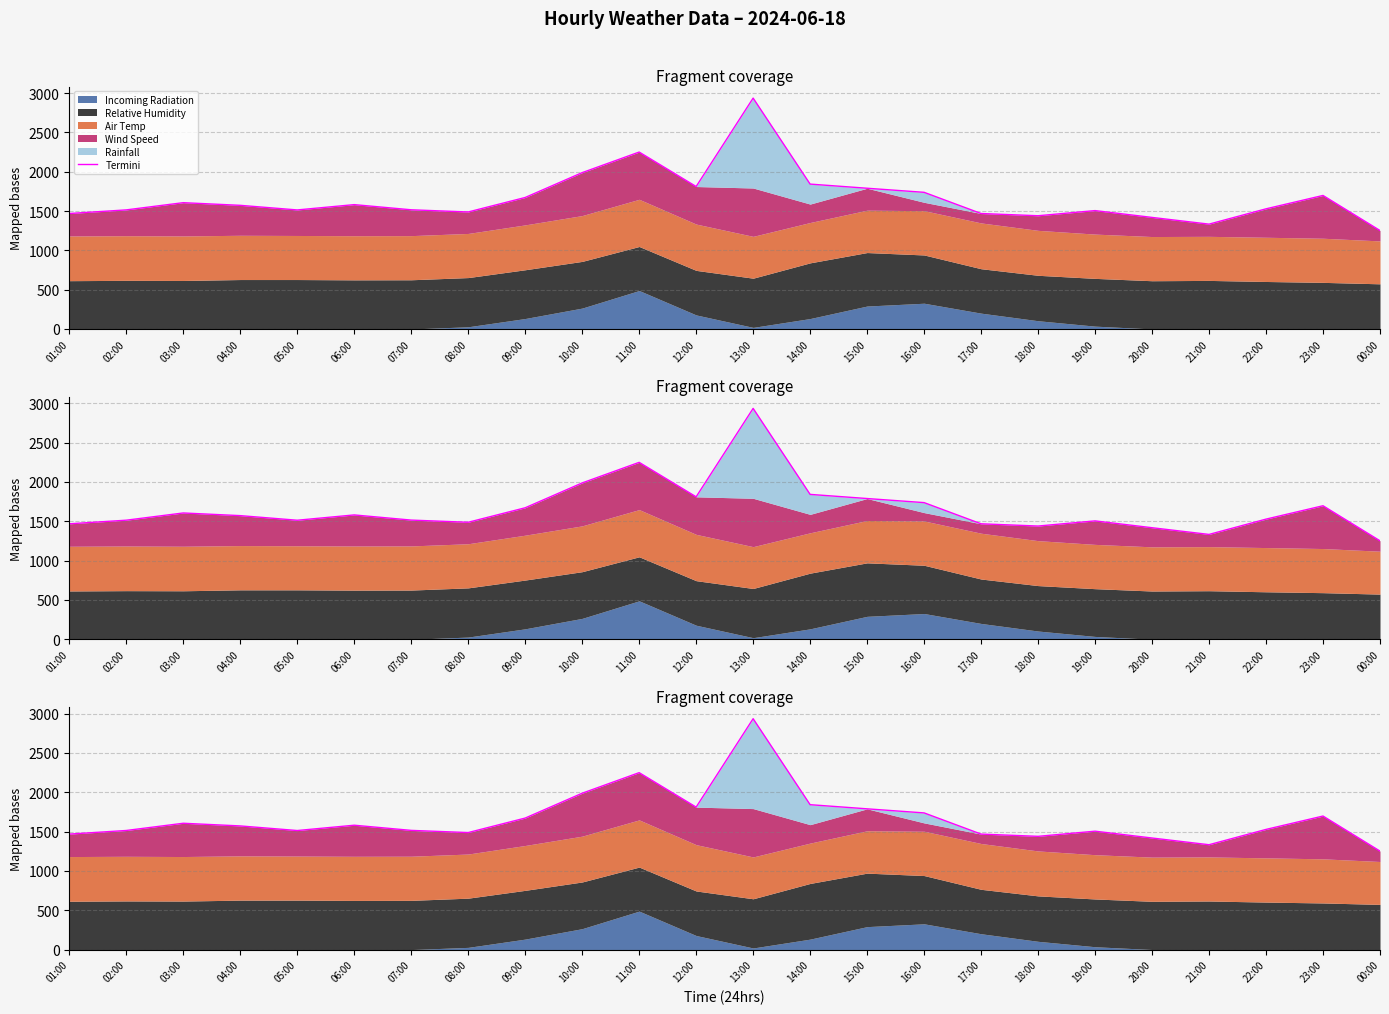

Reading right to left, list all the values displayed in this chart.

00:00=1252.1	23:00=1697.7	22:00=1527.7	21:00=1333.1	20:00=1418.5	19:00=1505.3	18:00=1439.8	17:00=1468.3	16:00=1737.6	15:00=1789.5	14:00=1842.2	13:00=2935.4	12:00=1811.3	11:00=2249.5	10:00=1987.8	09:00=1671.9	08:00=1487.8	07:00=1515.5	06:00=1581.1	05:00=1513.6	04:00=1572.1	03:00=1606.0	02:00=1514.2	01:00=1468.2